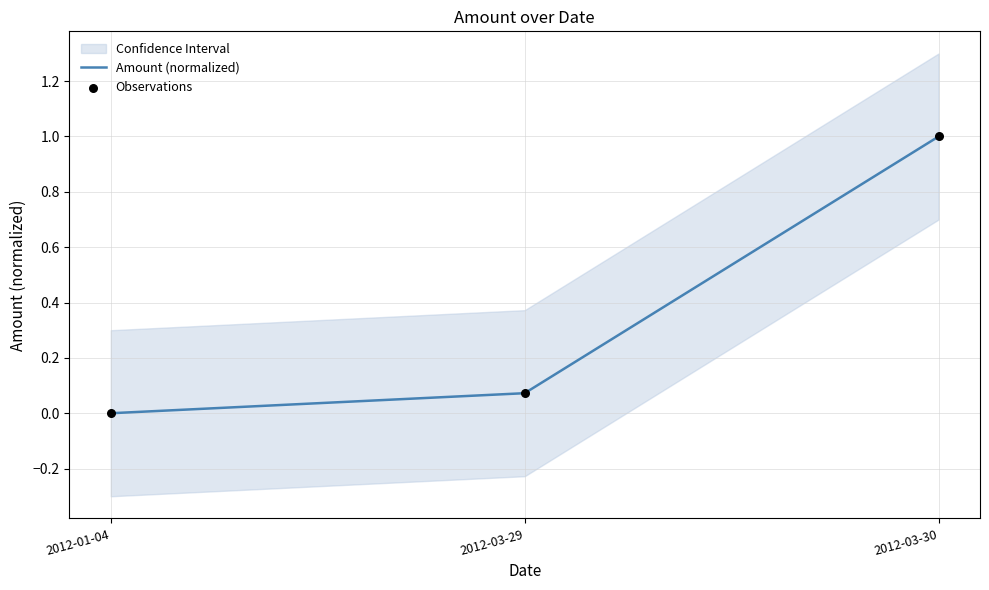

True or false: Amount (normalized) has a value of 1.0 at 2012-03-30.

True